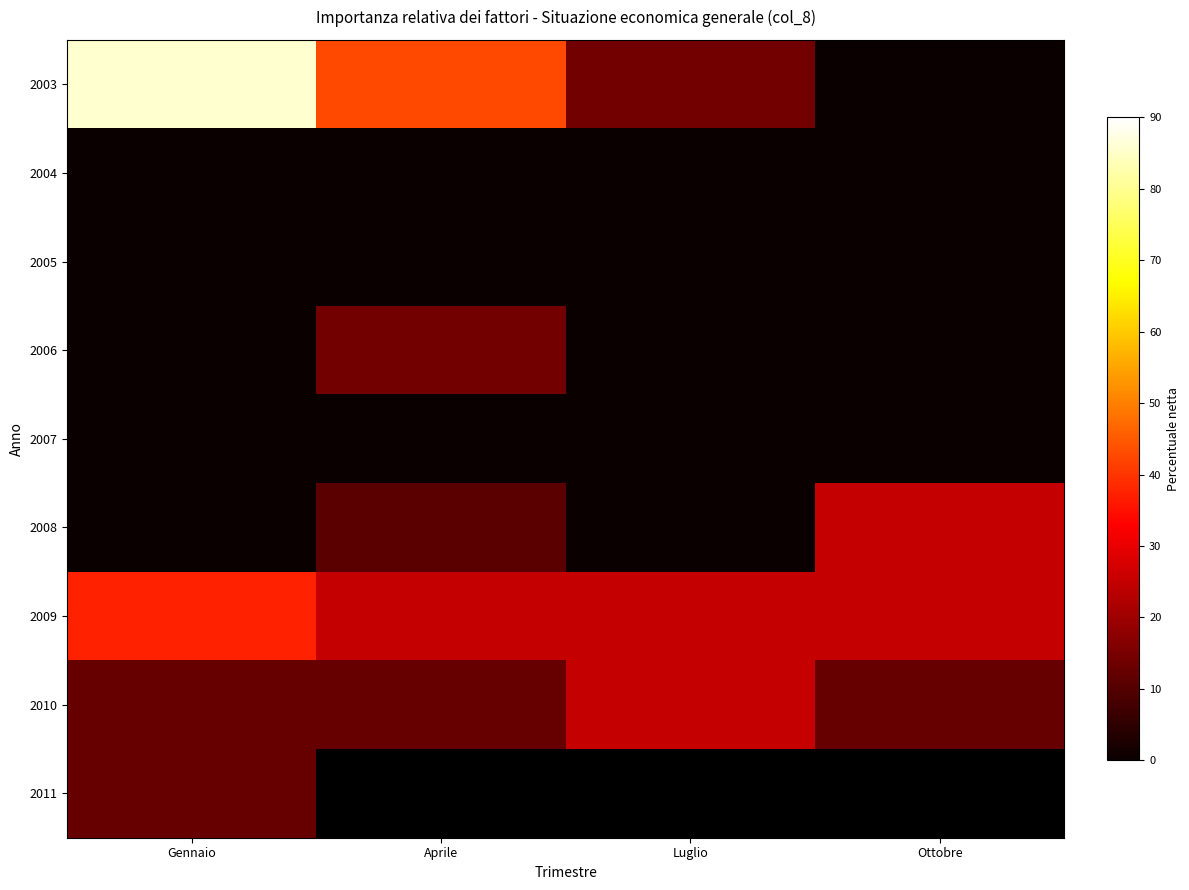

Where is 2007 nearest to the value 0?

Gennaio